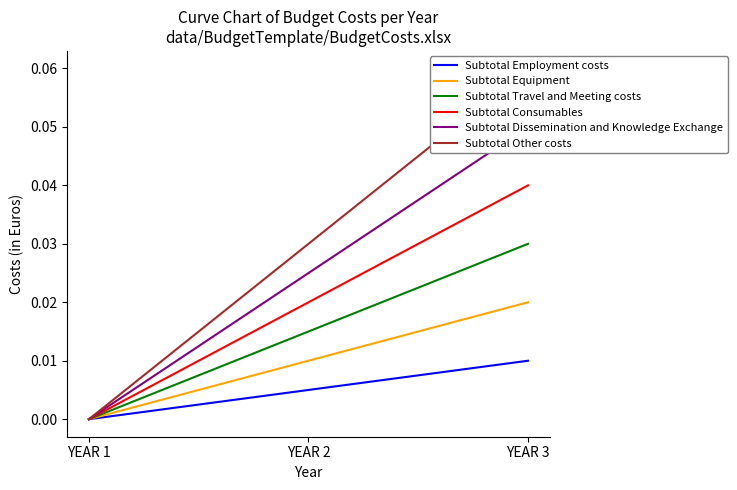

Between YEAR 3 and YEAR 2, which is larger?

YEAR 3